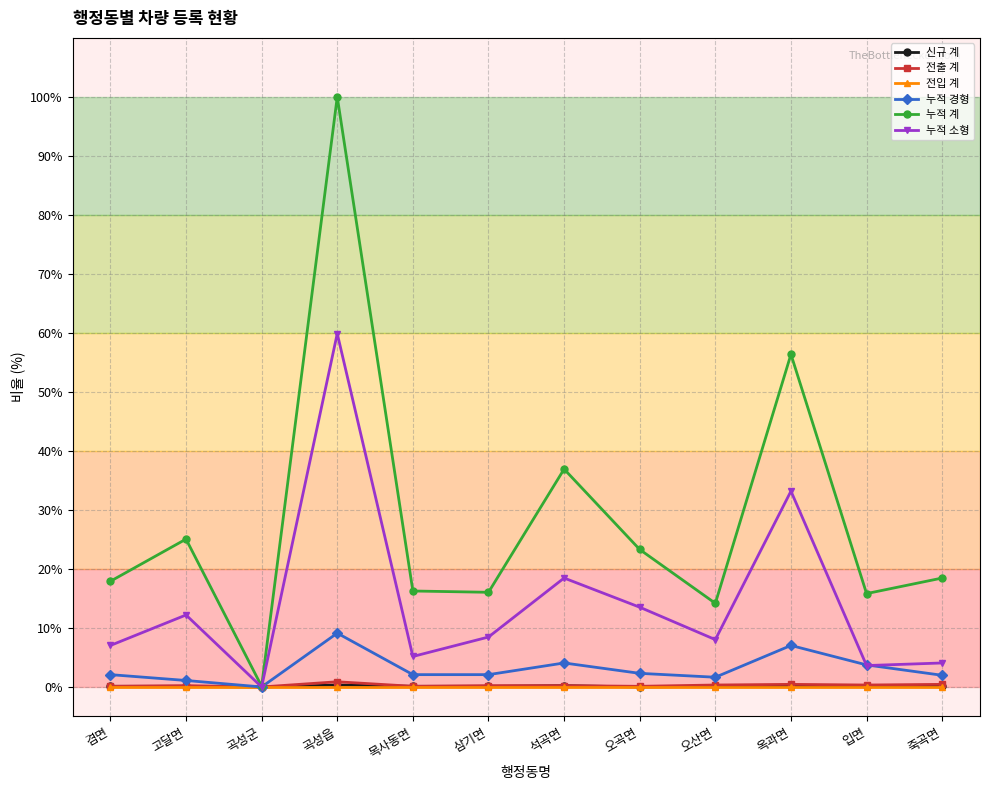

At which category is the sum across all series the highest?

곡성읍